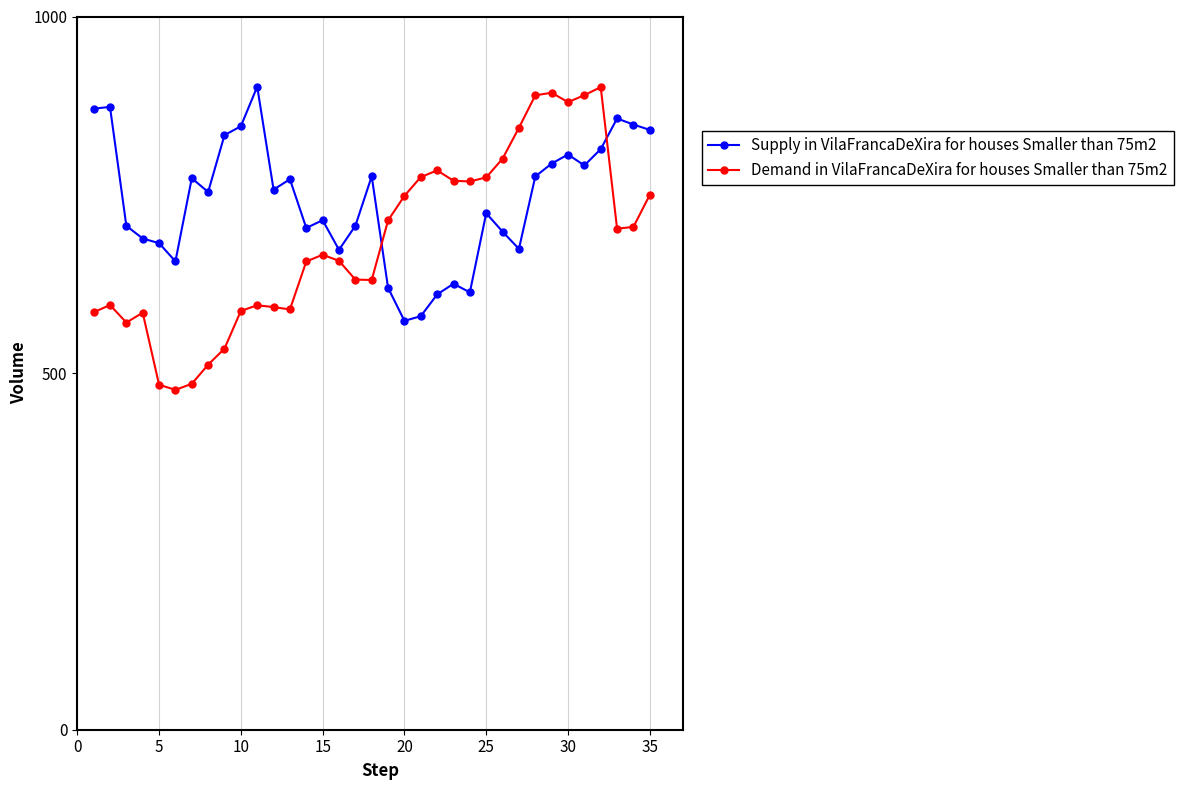

What is the difference between the maximum and second lowest values in the Supply in VilaFrancaDeXira for houses Smaller than 75m2 series?

321.8